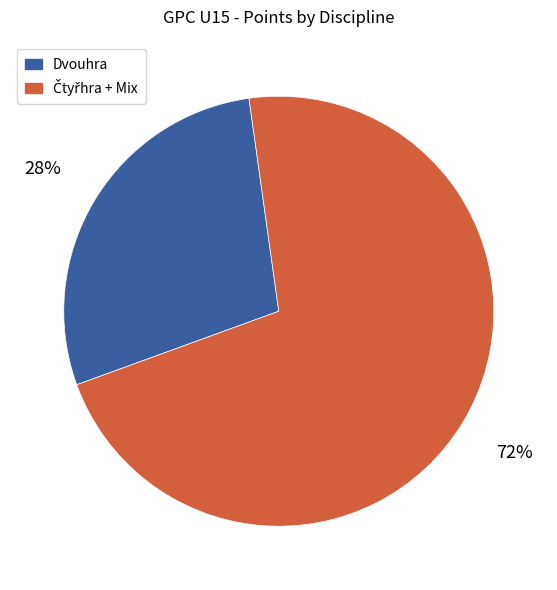

Is there any slice that represents more than half of the pie?

Yes